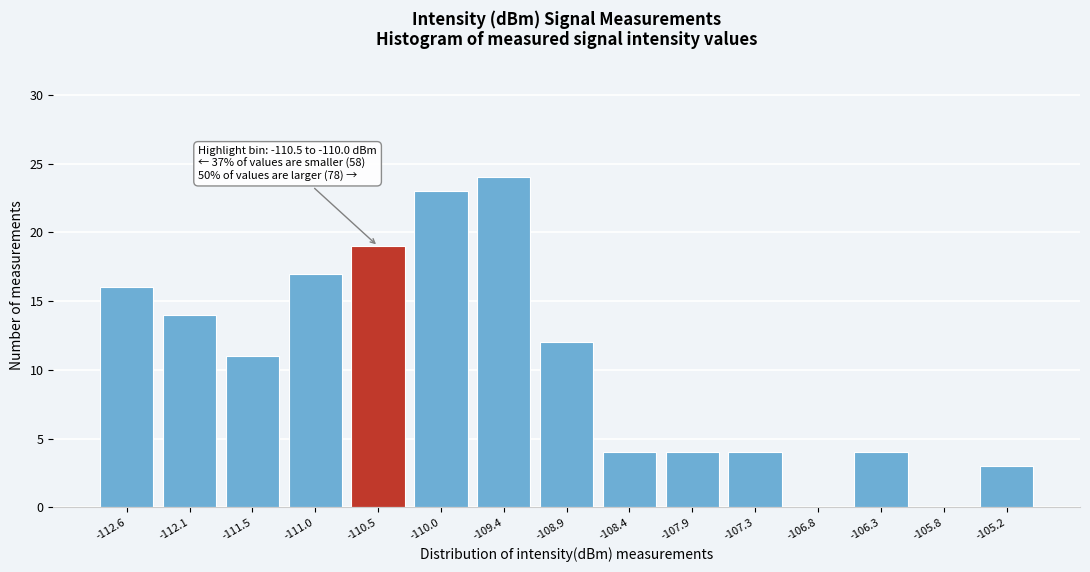

Reading right to left, transcribe all the data shown in this chart.

-105.2=3	-105.8=0	-106.3=4	-106.8=0	-107.3=4	-107.9=4	-108.4=4	-108.9=12	-109.4=24	-110.0=23	-110.5=19	-111.0=17	-111.5=11	-112.1=14	-112.6=16